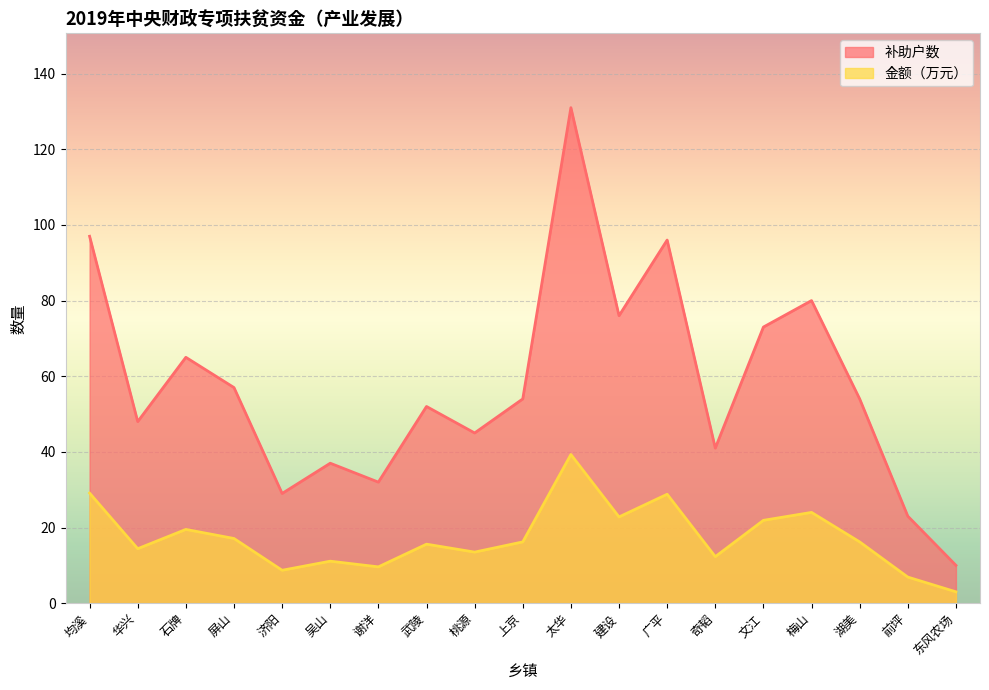

Is it true that 补助户数 equals 41.0 at 奇韬?

True